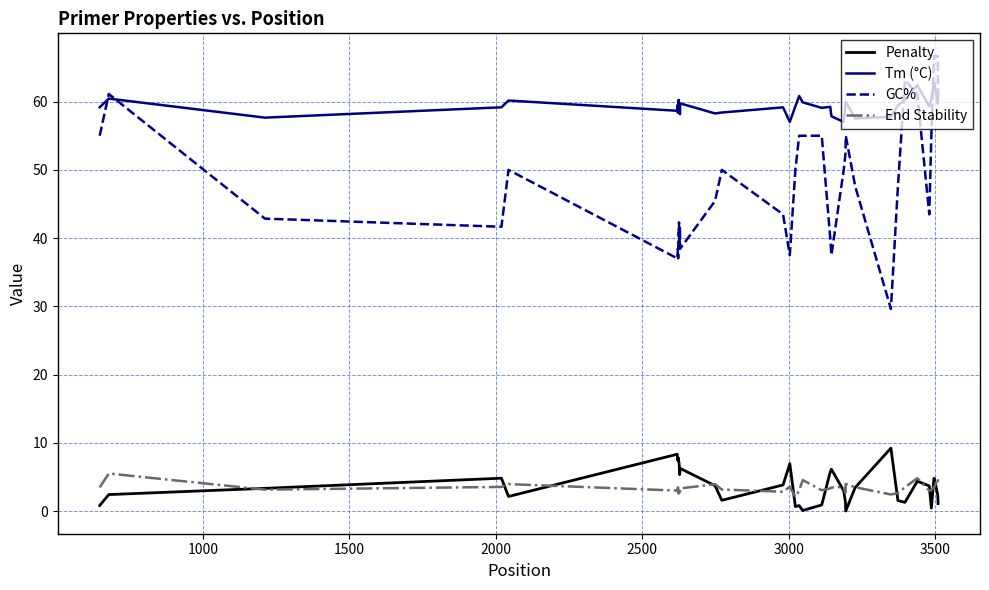

Which series has the largest total across all categories?

Tm (°C)